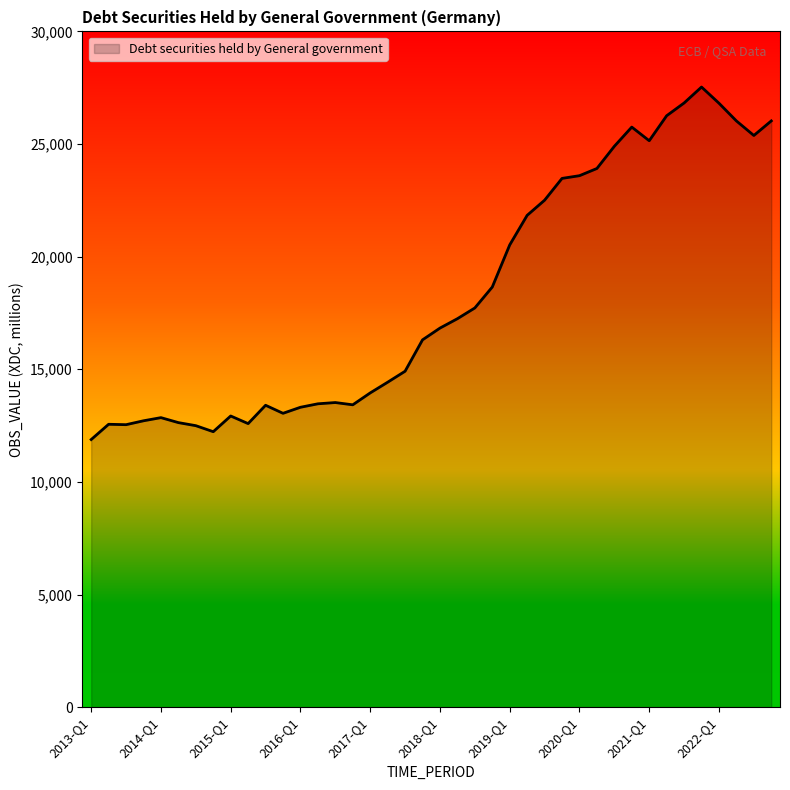

What is the difference between the maximum and minimum values?

15650